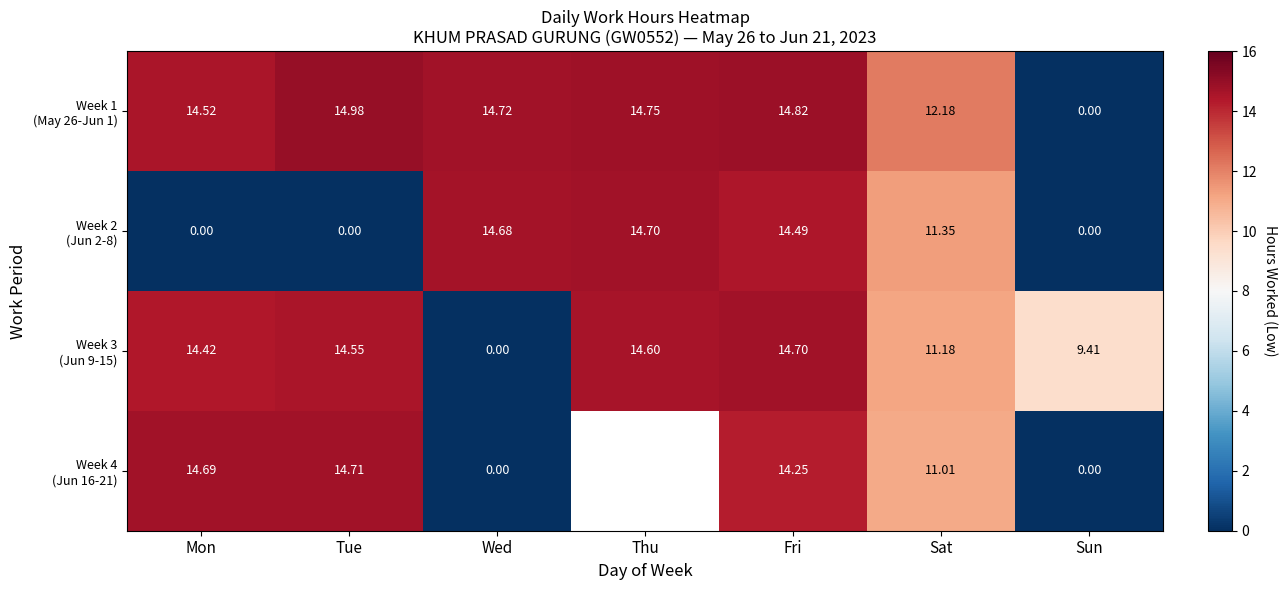

What is the difference between the Week 2 (Jun 2-8) values at Thu and Sun?

14.7